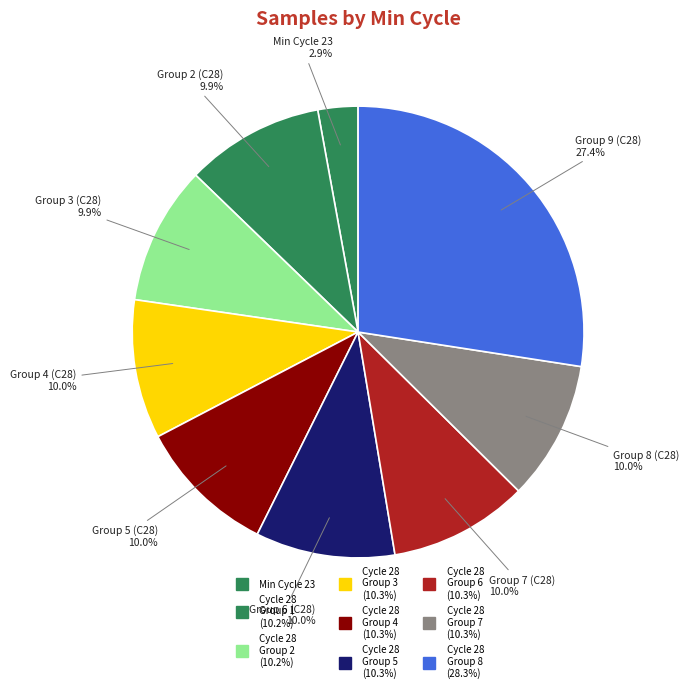

How many slices are in this pie chart?

9